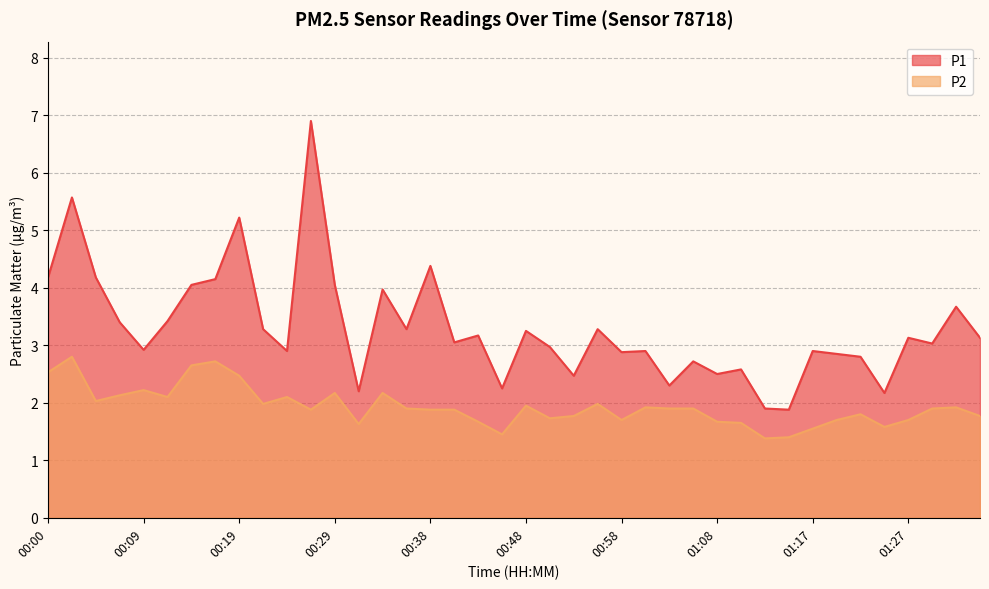

What is the difference between the second highest and minimum values in the P2 series?

1.3